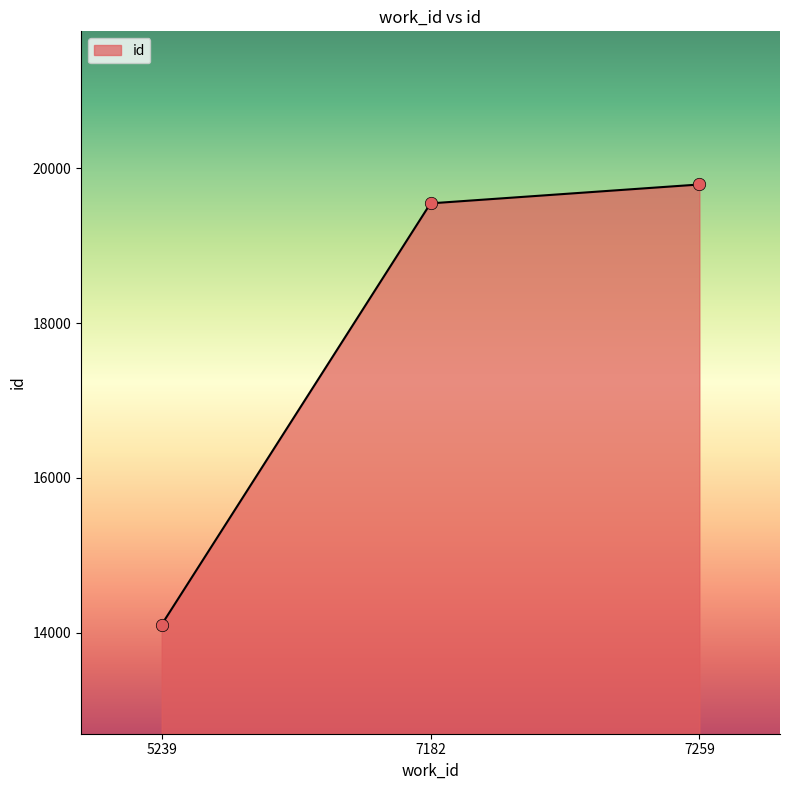

What is the ratio of the value at 5239 to the value at 7259?

0.7